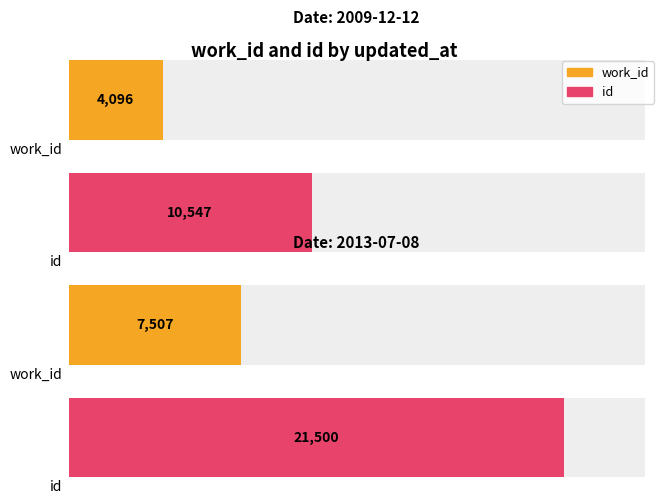

At 2013-07-08, list the series in order from largest to smallest.

id, work_id